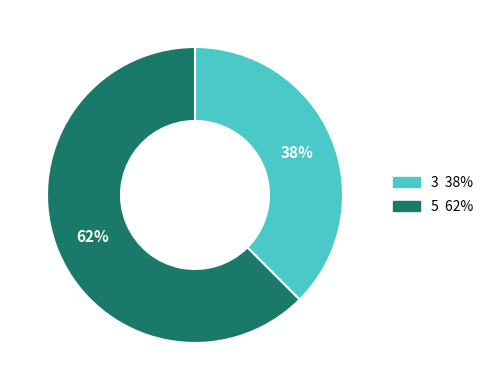

Is there a majority slice in this chart?

Yes